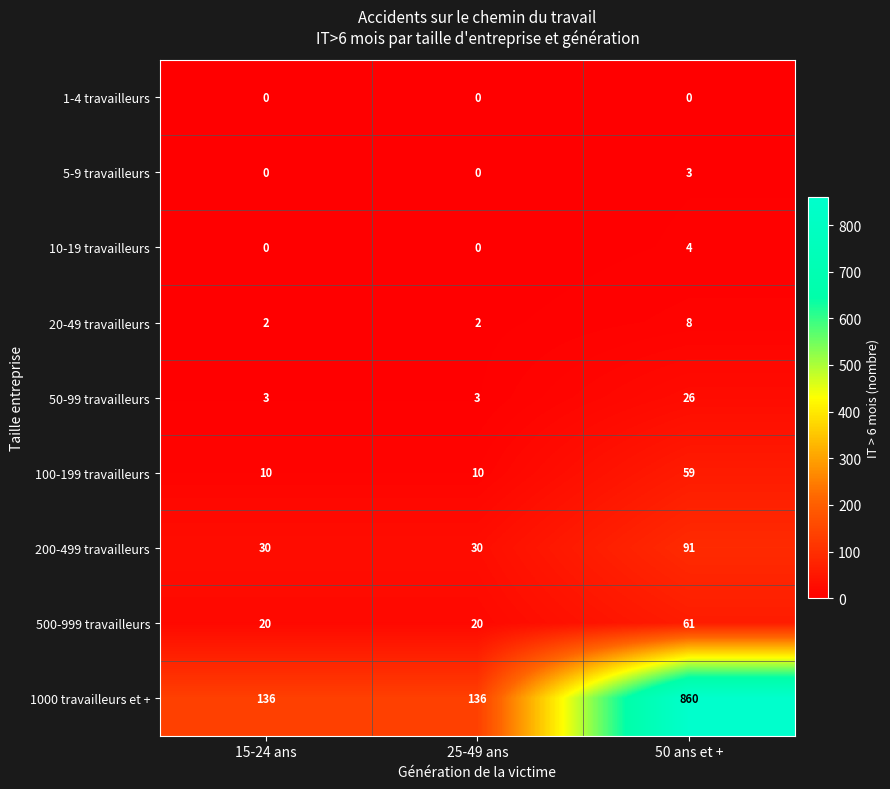

What is the maximum value for 20-49 travailleurs?

8